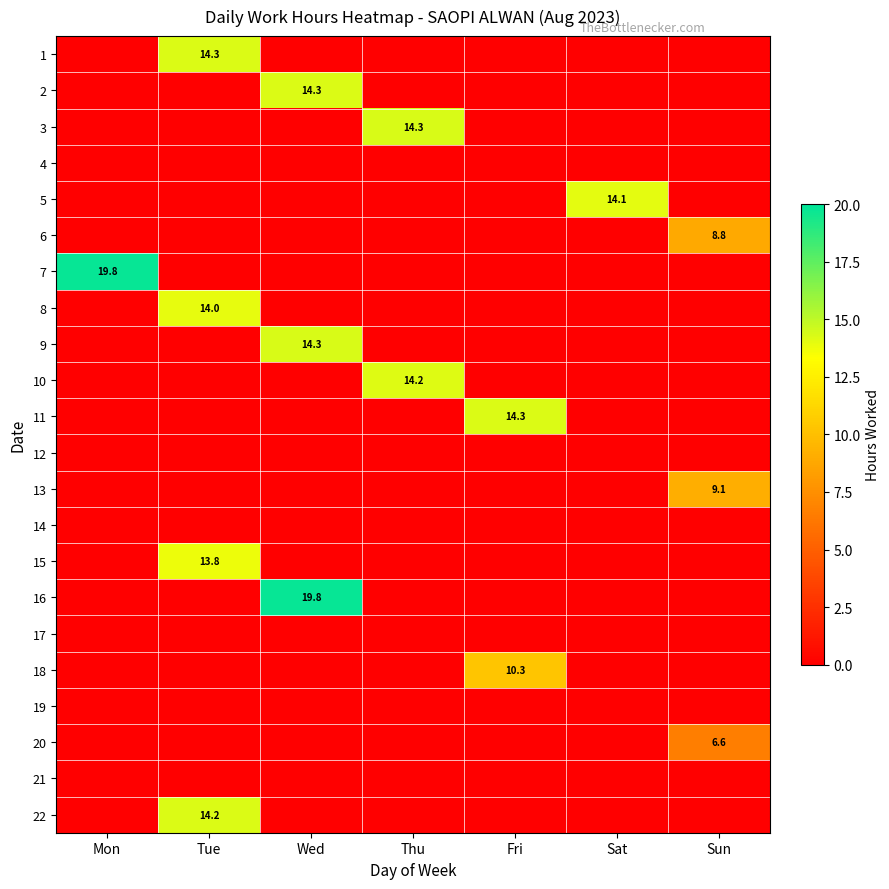

What is the difference between the 9 values at Sun and Wed?

14.3